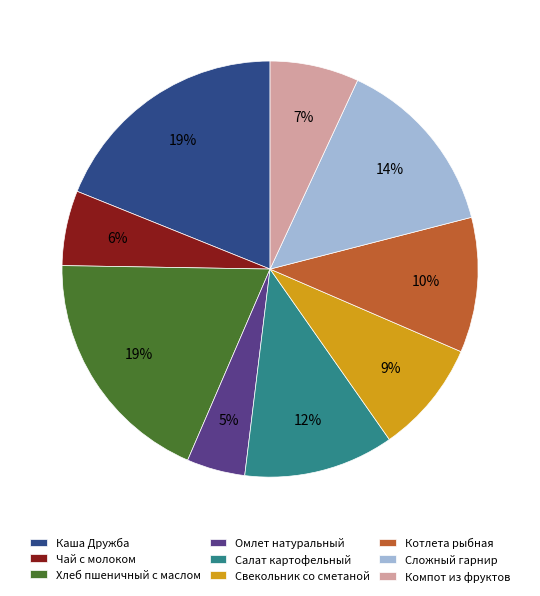

To the nearest percent, what is the difference between the largest and smallest slice percentages?

14%